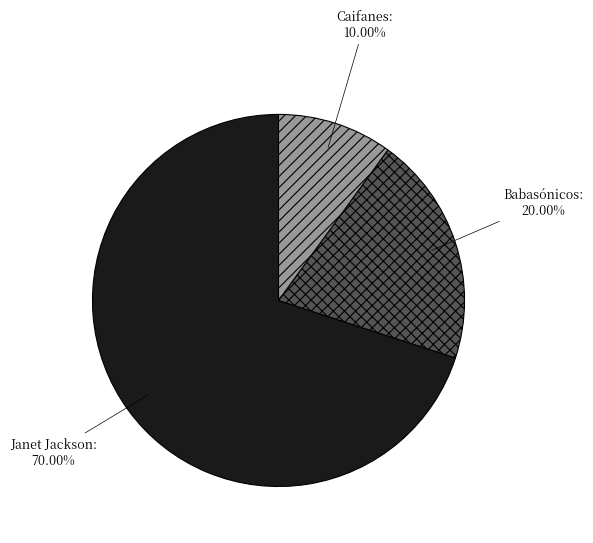

To the nearest percent, what portion does Caifanes represent?

10%